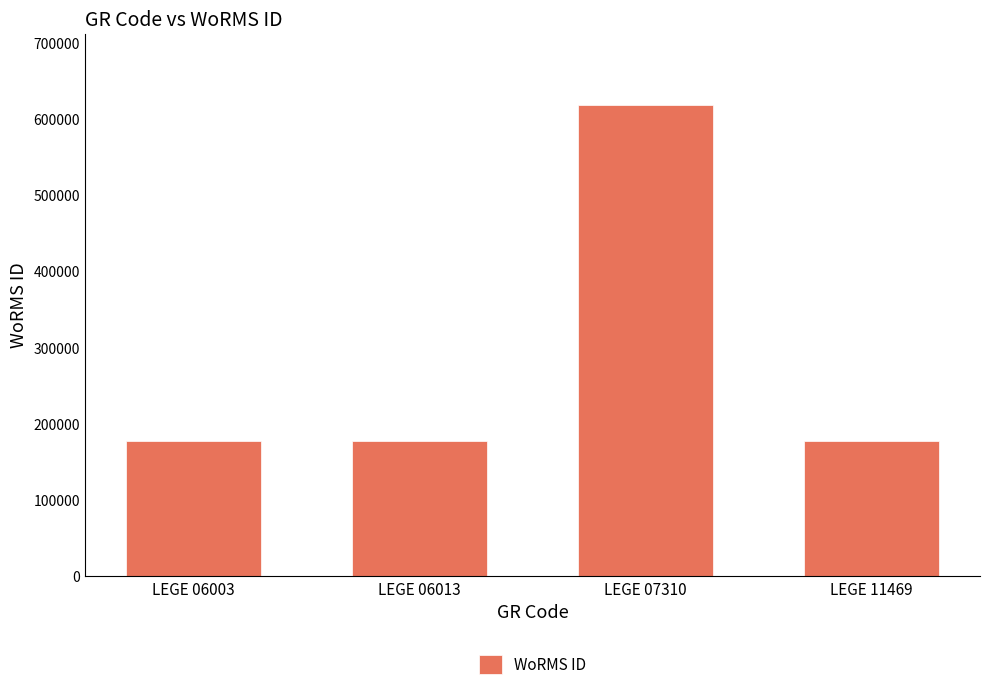

How many data points does each series have?

4